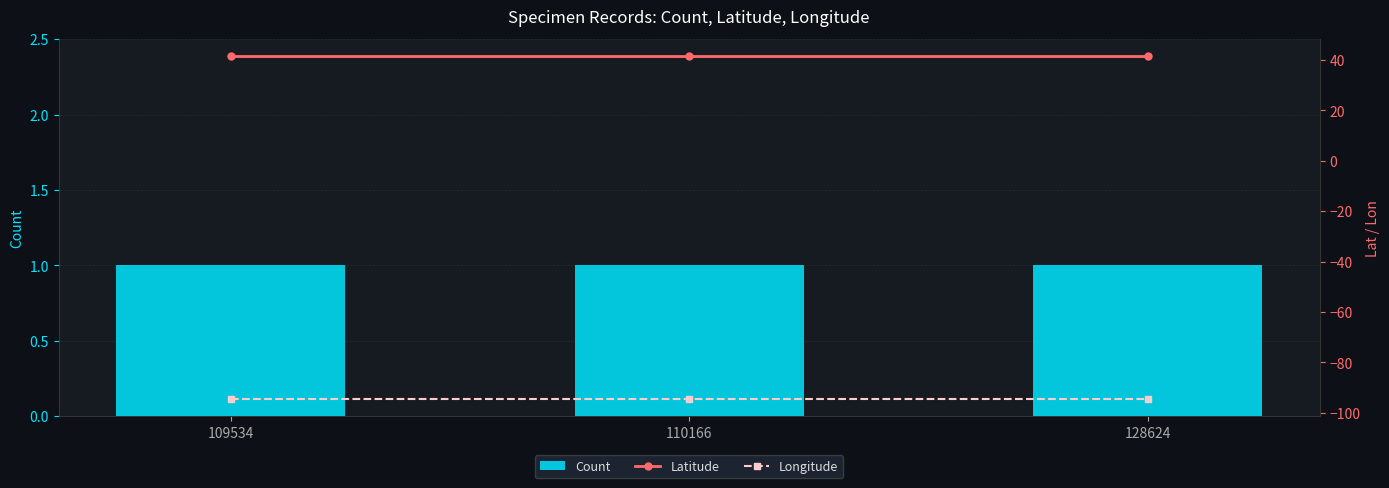

Rank the series by their maximum value, from highest to lowest.

Latitude, Count, Longitude